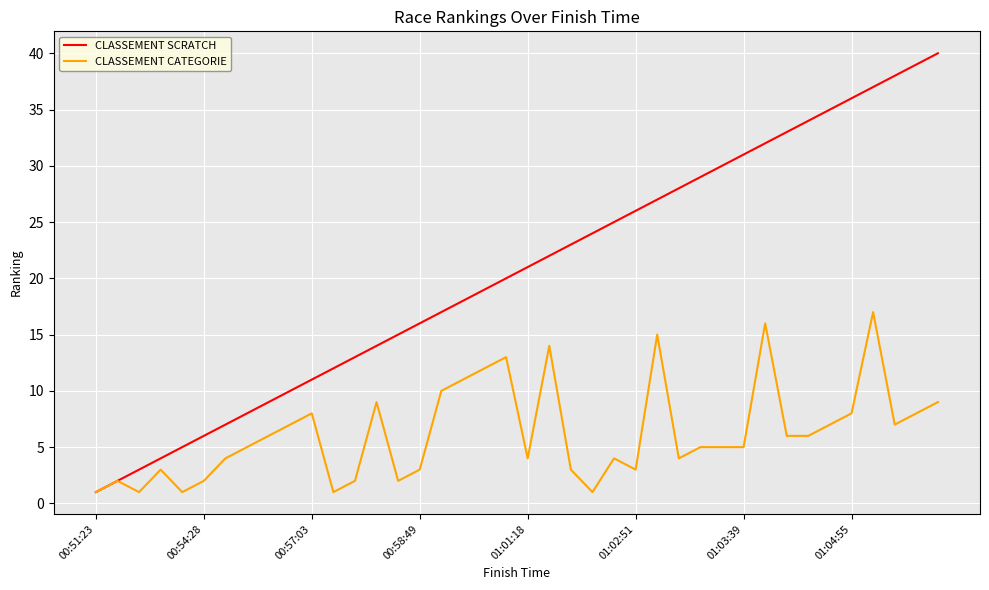

What is the difference between the second highest and second lowest values in the CLASSEMENT SCRATCH series?

37